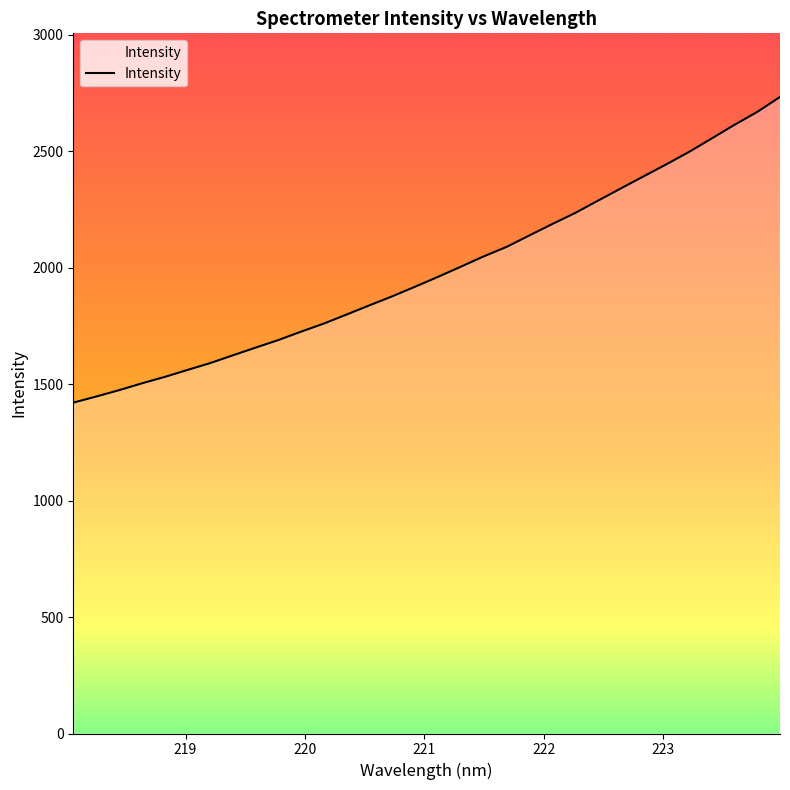

What is the minimum value shown in the chart?

1420.3